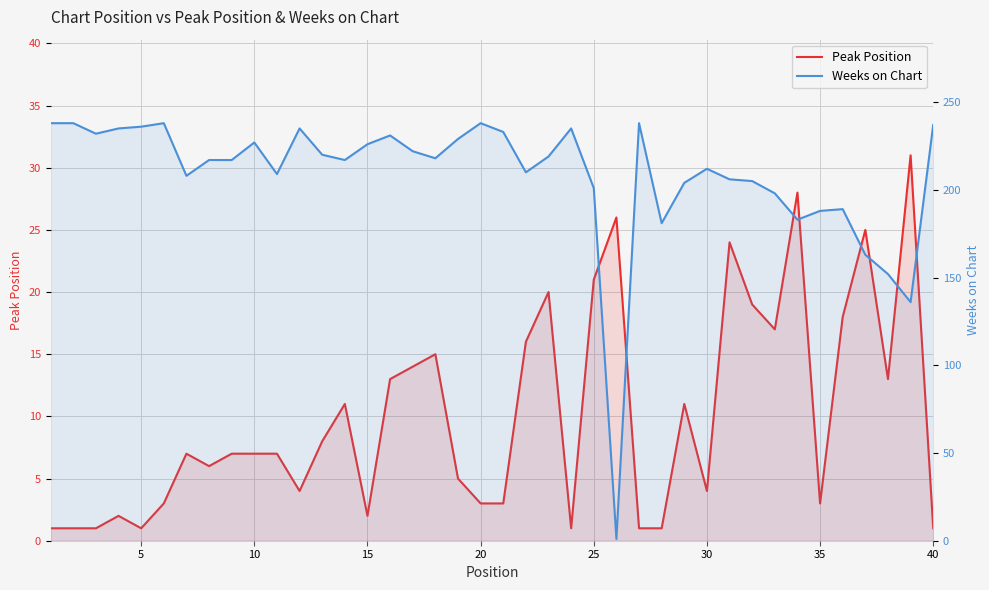

Which series has the largest total across all categories?

Weeks on Chart